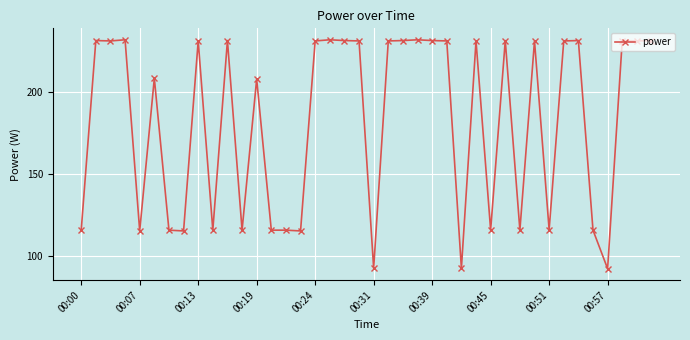

What is the value of the 9th point from the left?

230.9